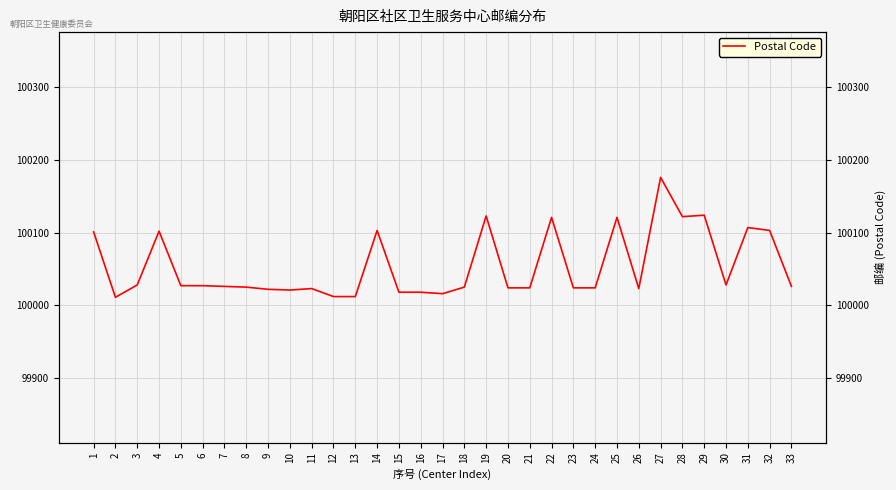

Approximately how many times larger is the value at 29 compared to 14?

1.0